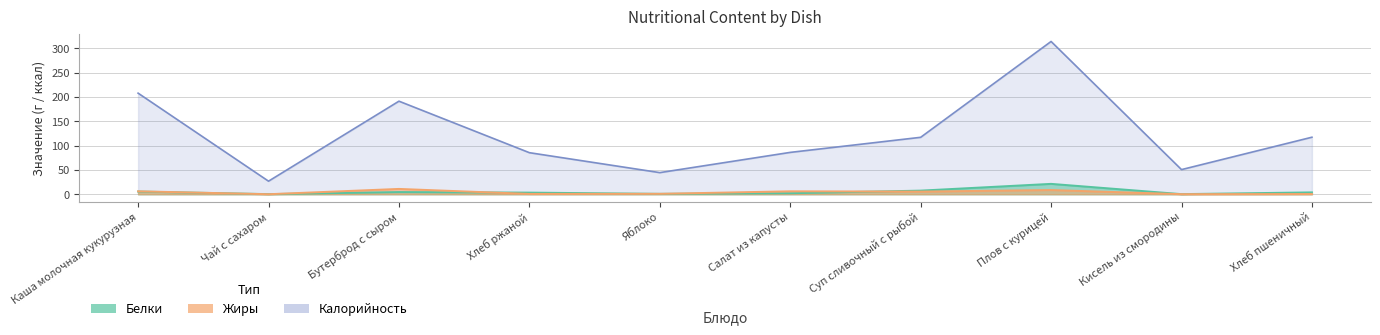

Is it true that Жиры equals 5.4 at Суп сливочный с рыбой?

True